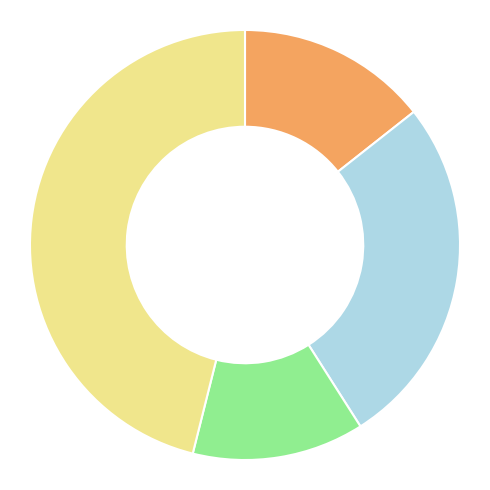

Is there any slice that represents more than half of the pie?

No